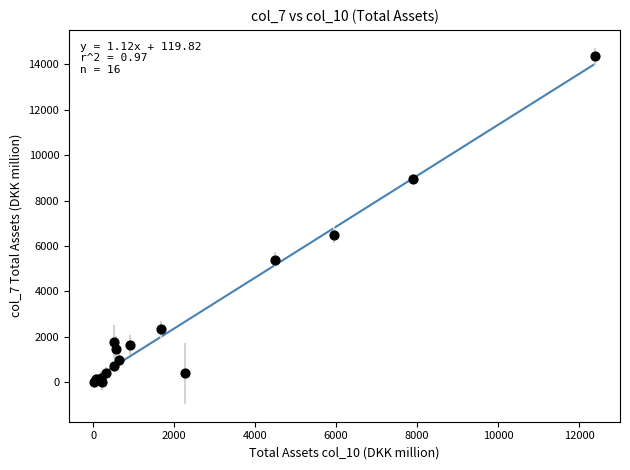

What Y value in the scatter plot is closest to 7184?

6481.7